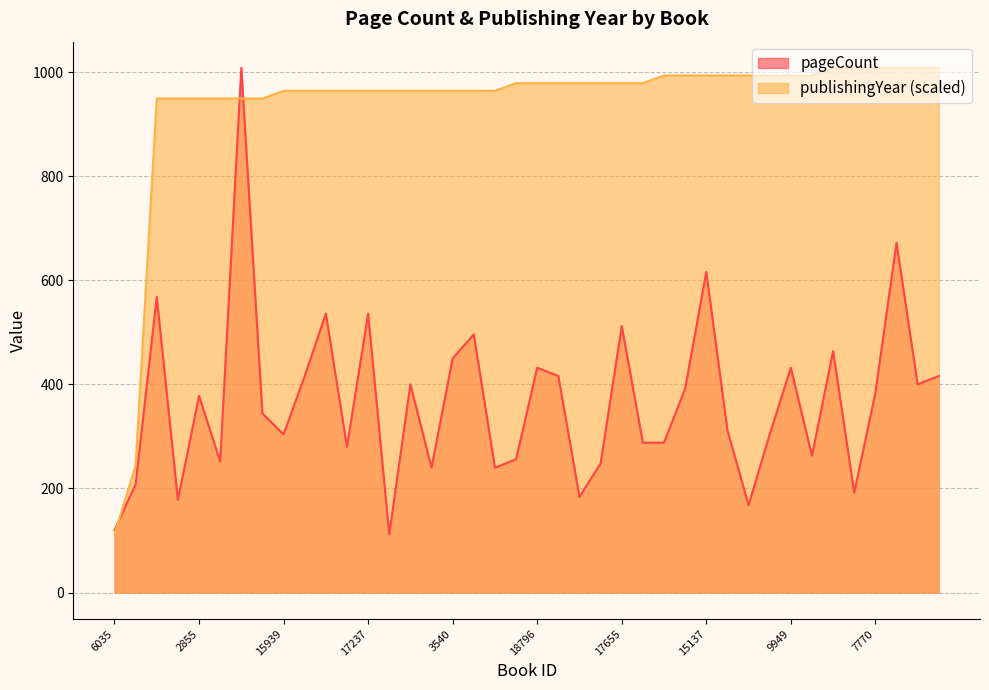

What are all the series names shown in the legend?

pageCount, publishingYear (scaled)